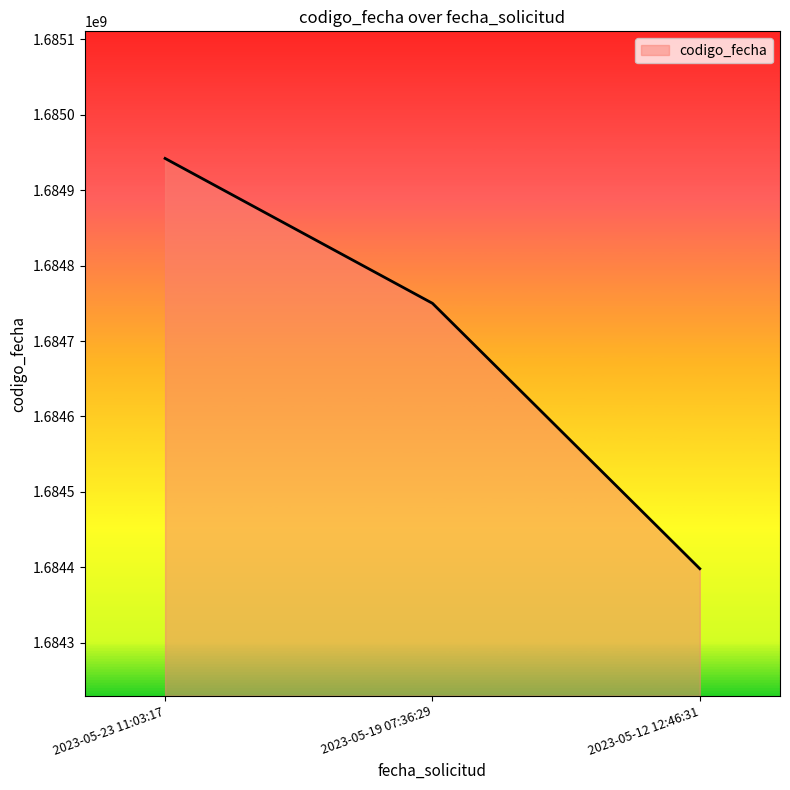

Which has a higher value, 2023-05-19 07:36:29 or 2023-05-12 12:46:31?

2023-05-19 07:36:29